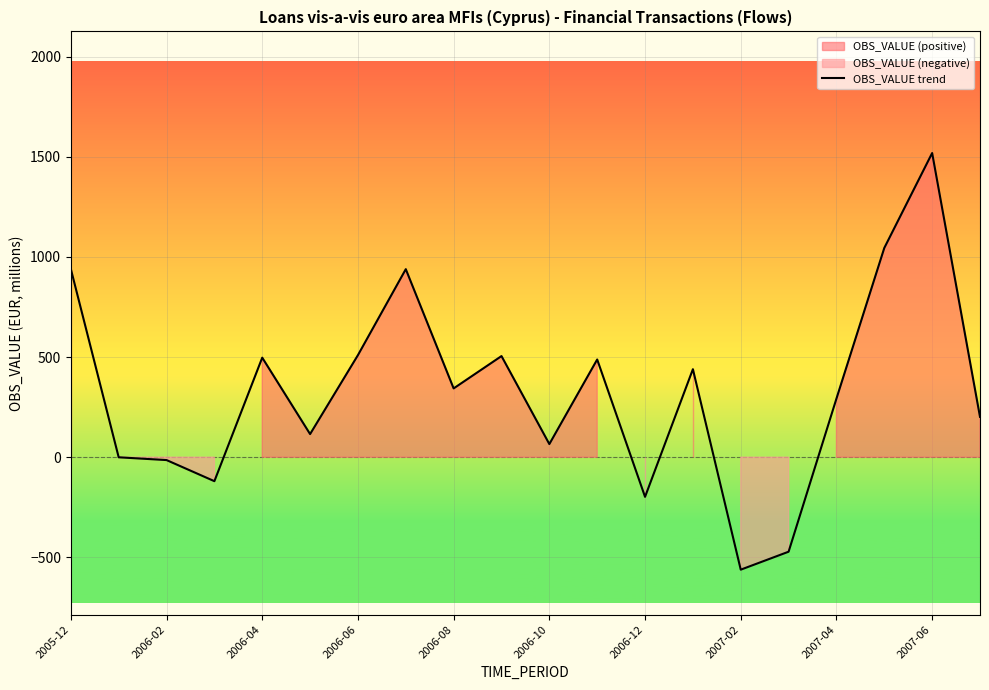

What is the average value?

326.5